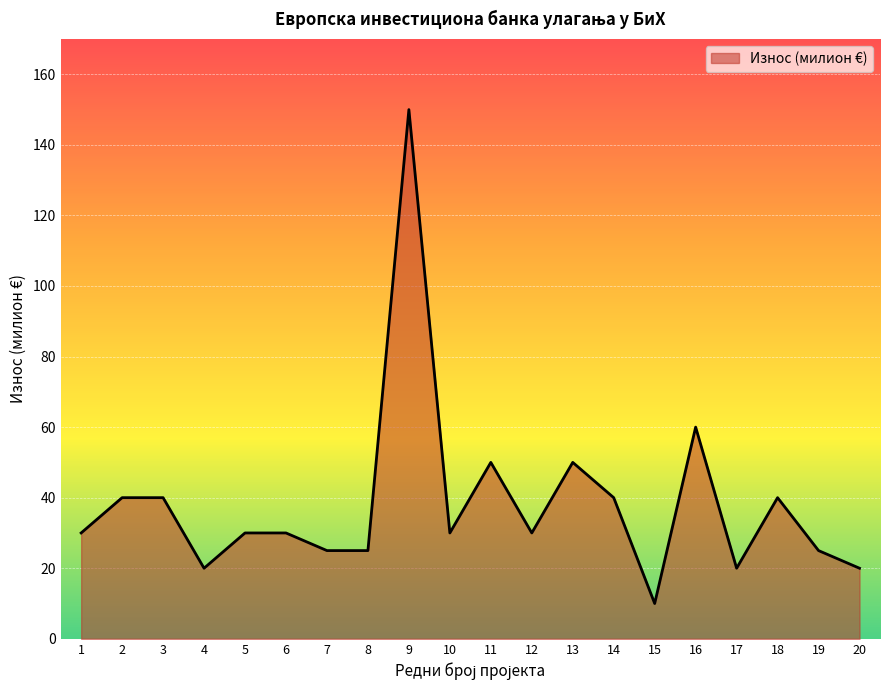

Is it true that the value at 10 is 30?

True